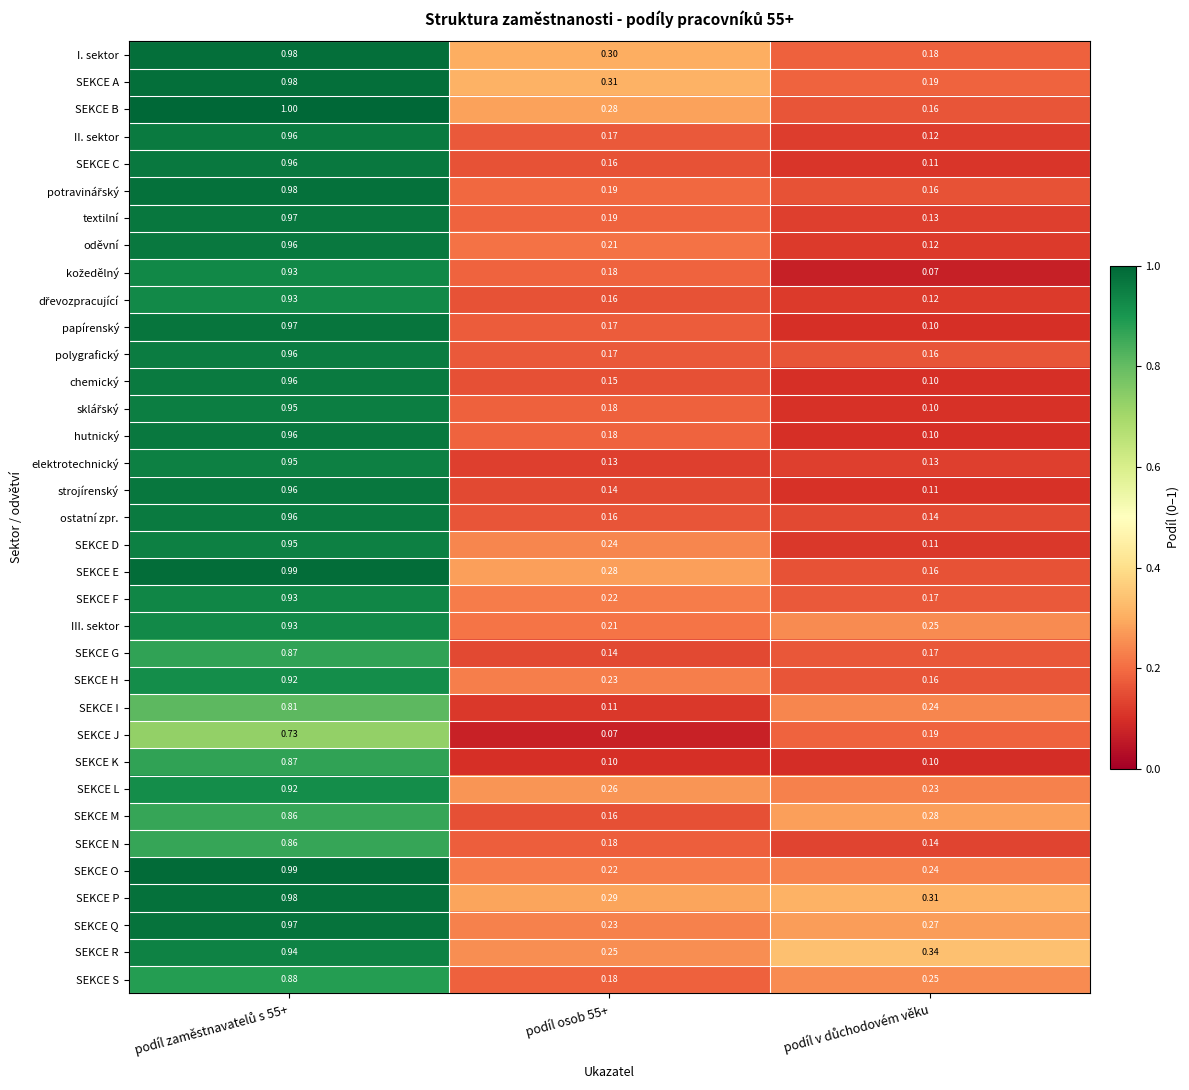

Which series has the largest total across all categories?

SEKCE P